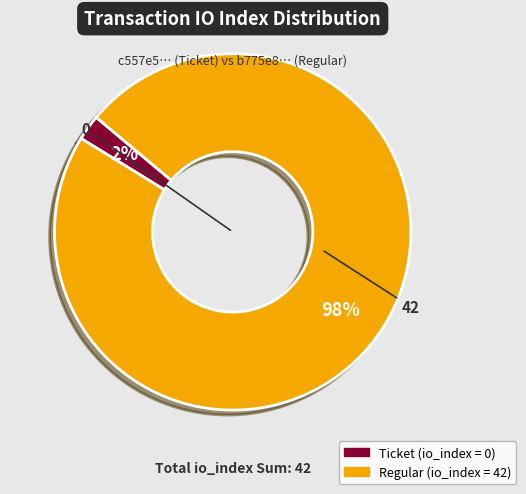

To the nearest percent, what is the average slice percentage?

50%